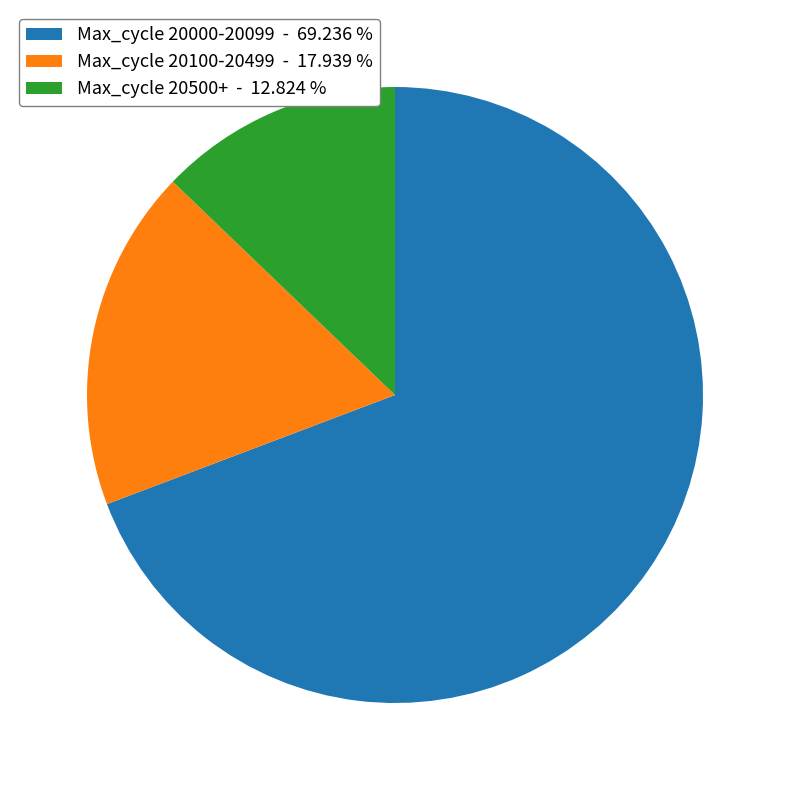

Approximately how many times larger is the value at Max_cycle 20100-20499 - 17.939 % compared to Max_cycle 20500+ - 12.824 %?

1.4